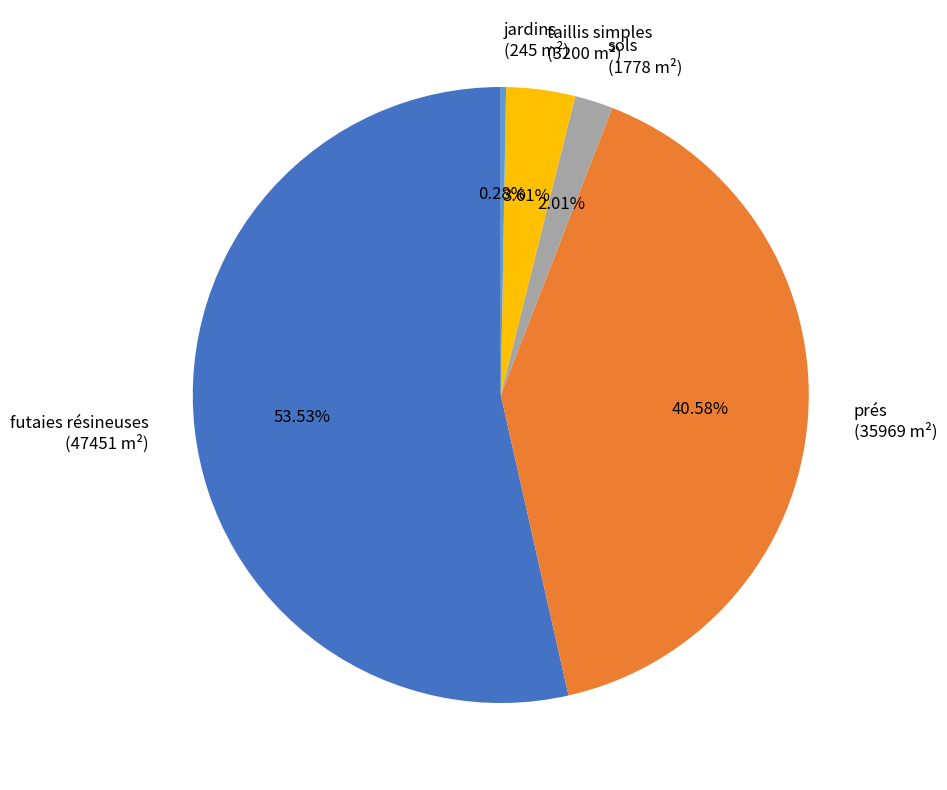

Do prés and futaies résineuses together represent more than half of the pie?

Yes